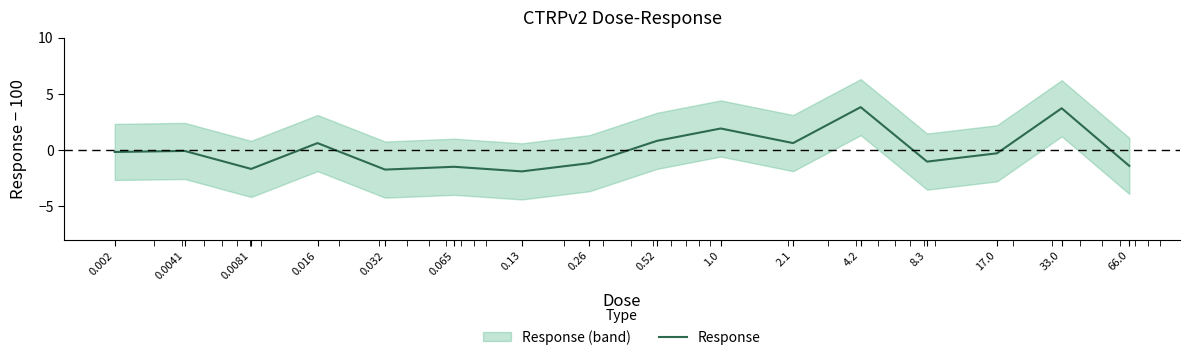

Which has a higher value, 2.1 or 0.13?

2.1